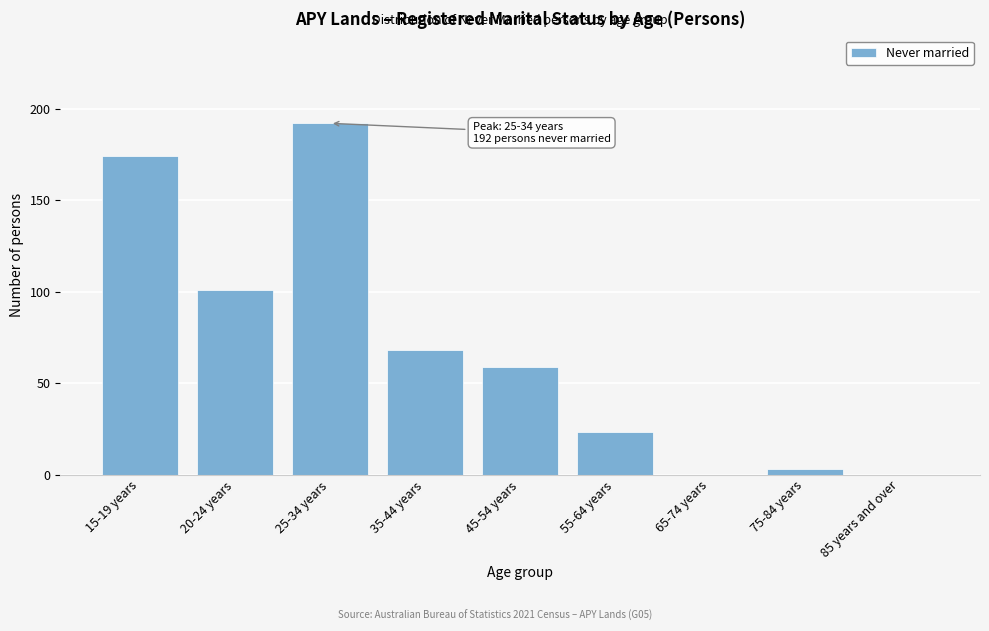

Reading left to right, what are all the values shown in this chart?

15-19 years=174	20-24 years=101	25-34 years=192	35-44 years=68	45-54 years=59	55-64 years=23	65-74 years=0	75-84 years=3	85 years and over=0